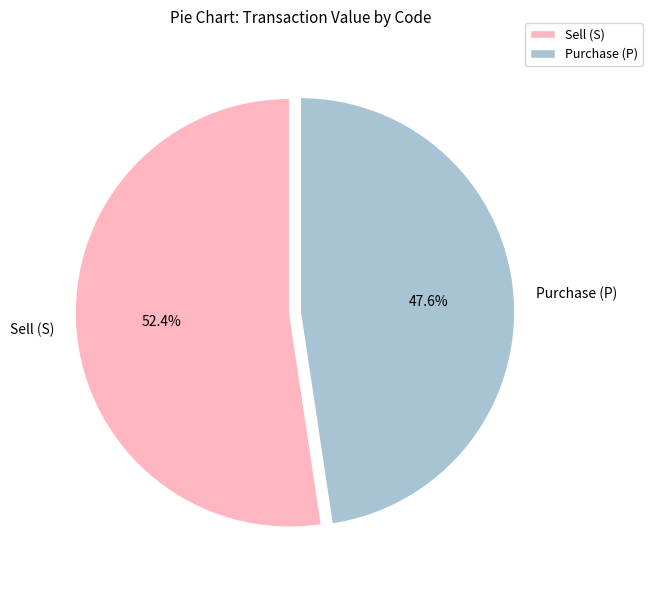

Count the number of slices in the pie.

2